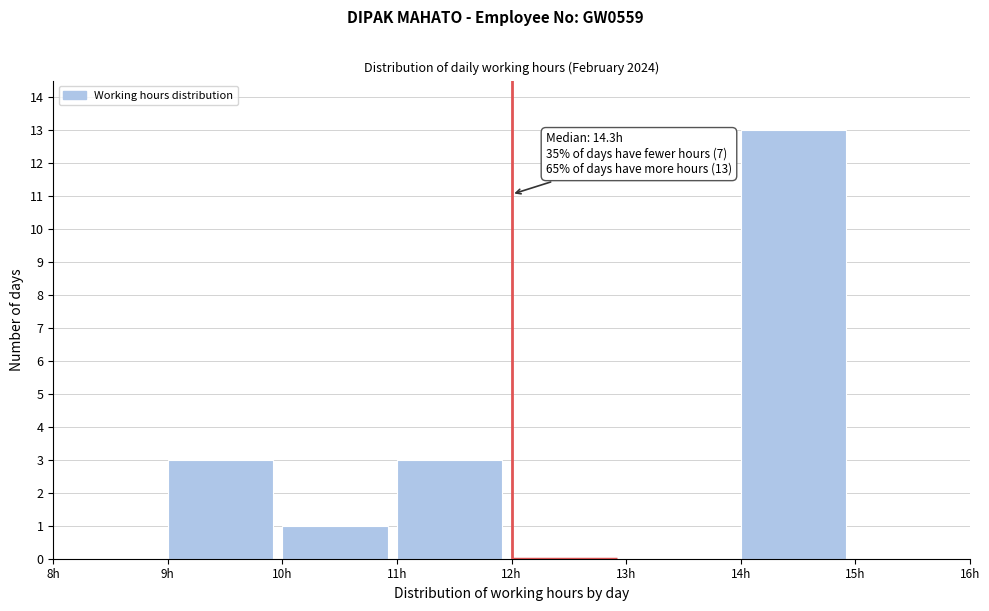

Over which range of the x-axis is the bar tallest?

14 to 15